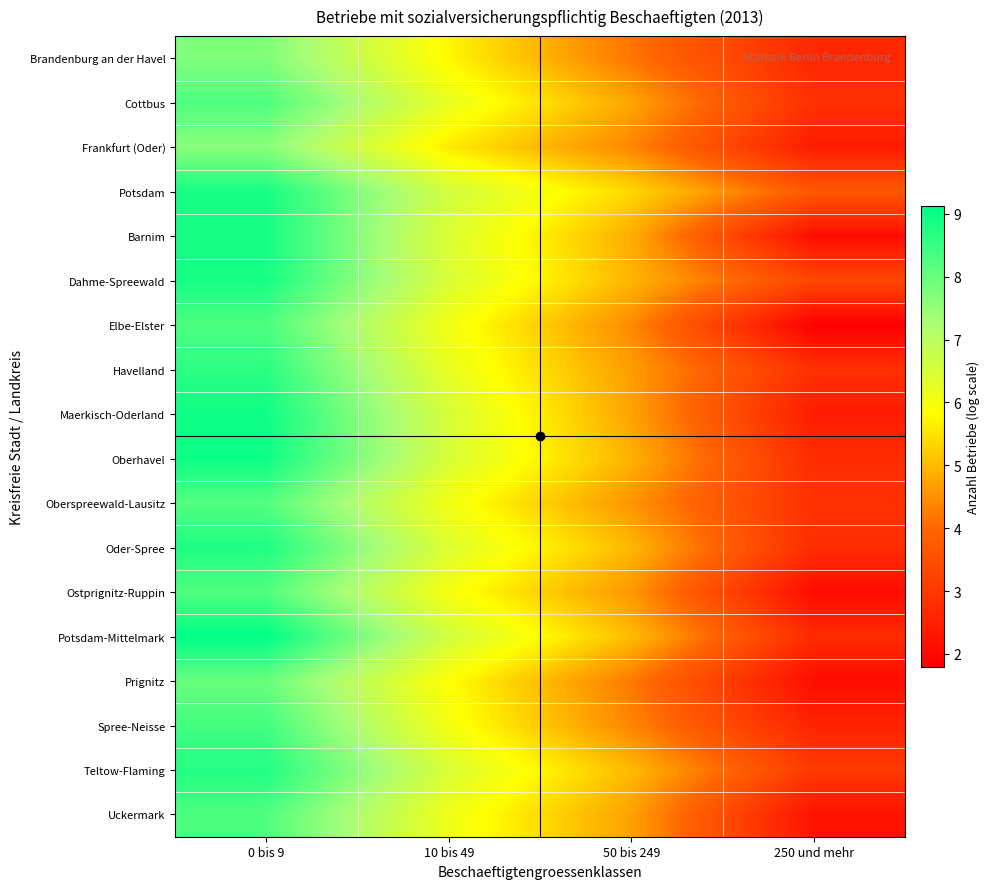

At how many categories does at least one series exceed 4?

3